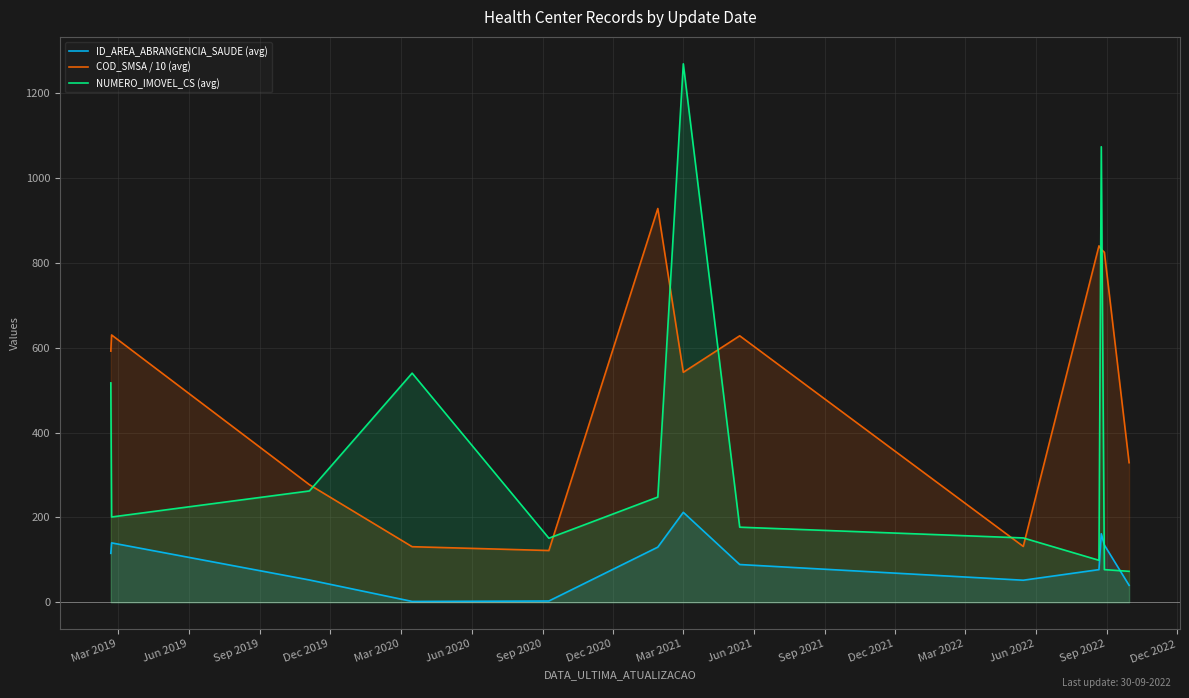

How many lines are shown in the chart?

3